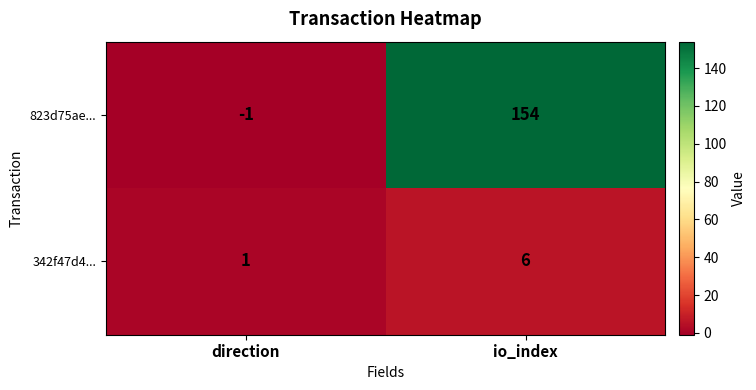

The 342f47d4... series shows 1 at direction. True or false?

True